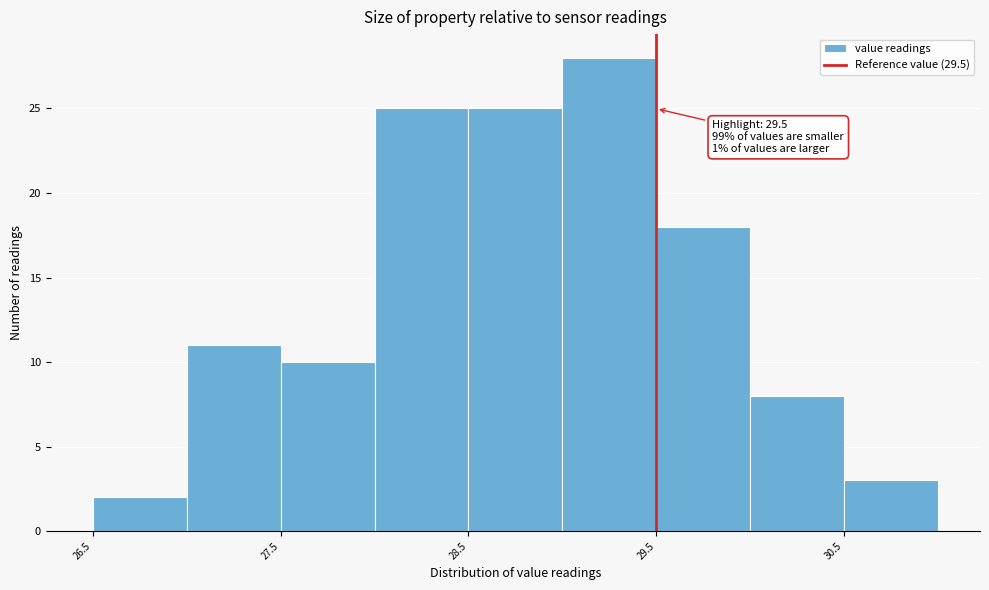

Which range on the x-axis has the tallest bar?

29.0 to 29.5